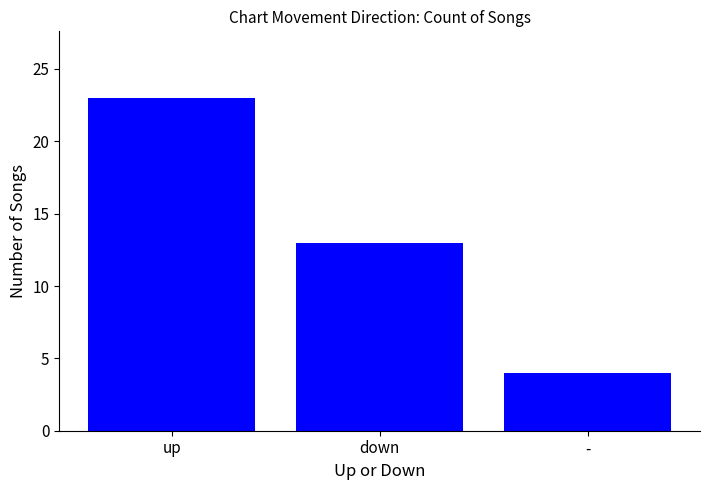

Is it true that the value at - is 6?

False